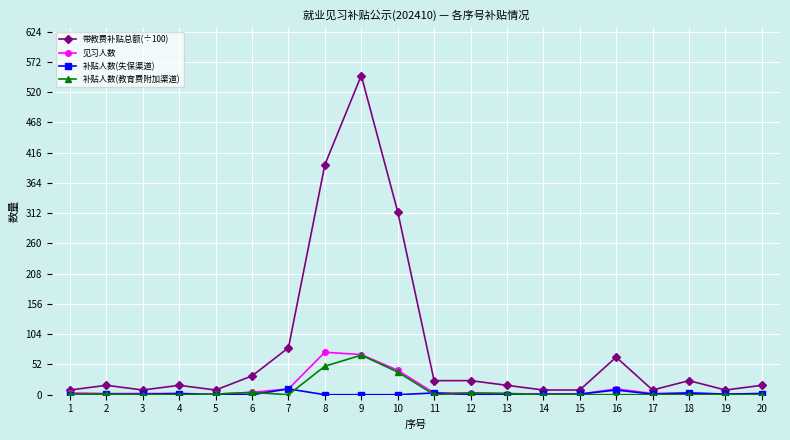

What is the lowest value of the 见习人数 series?

1.0